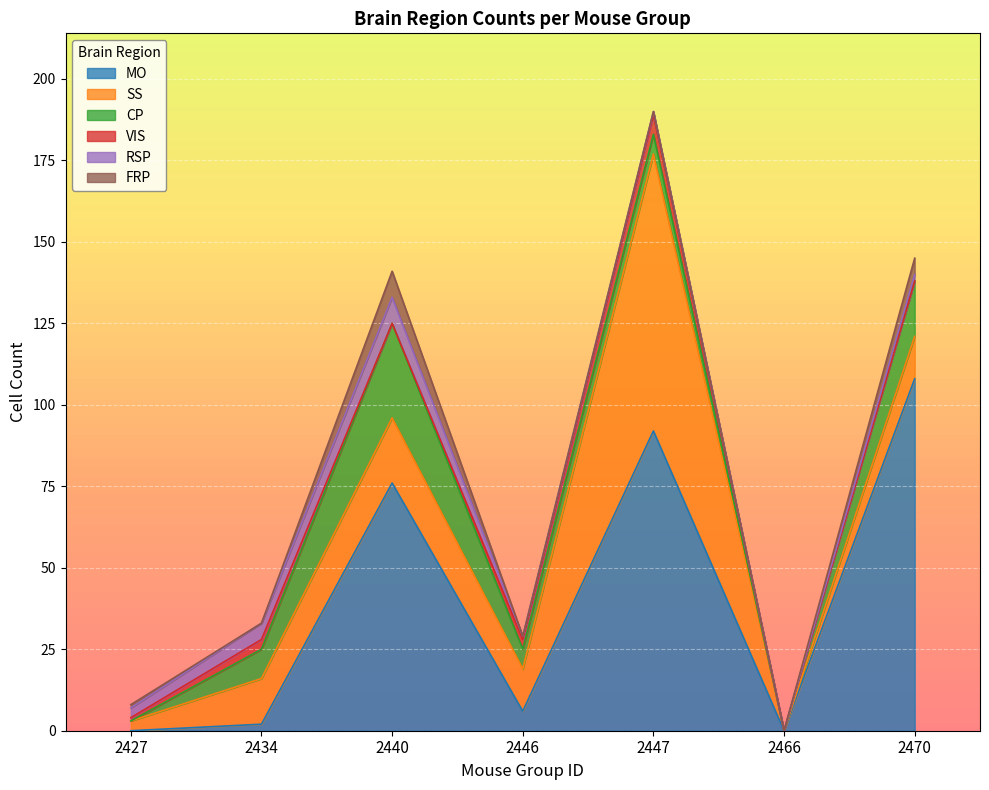

How many series are shown in this chart?

6